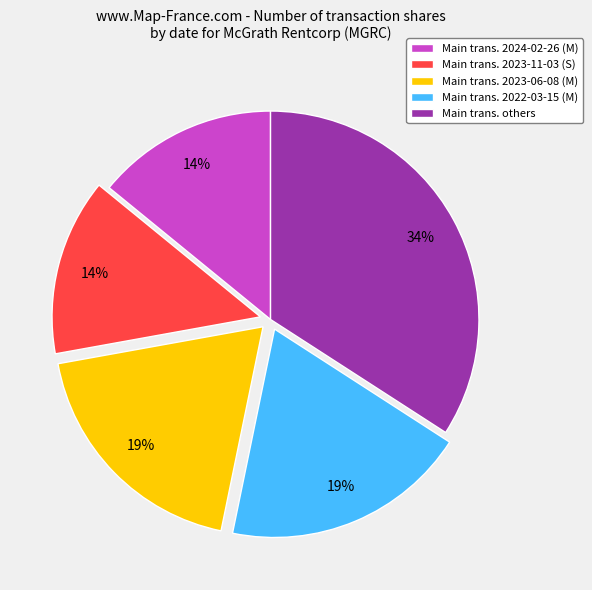

How many slices are in this pie chart?

5